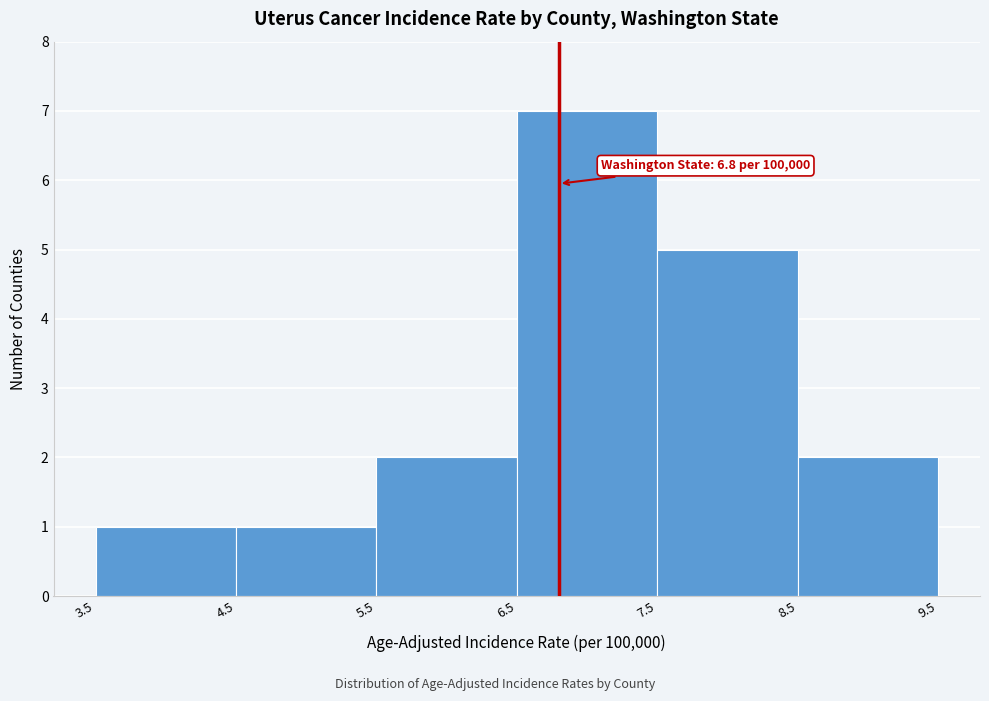

Over which range of the x-axis is the bar tallest?

6.5 to 7.5